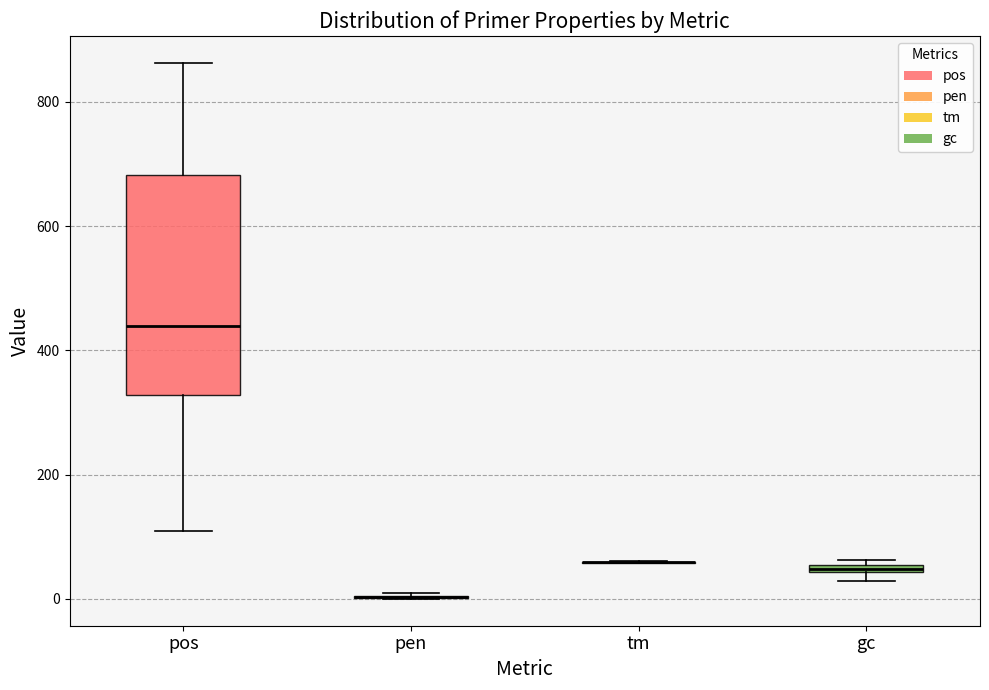

Where does the median line of the box for pos sit on the y-axis? The values are not printed on the chart, so give them approximately, as read against the axis.

440